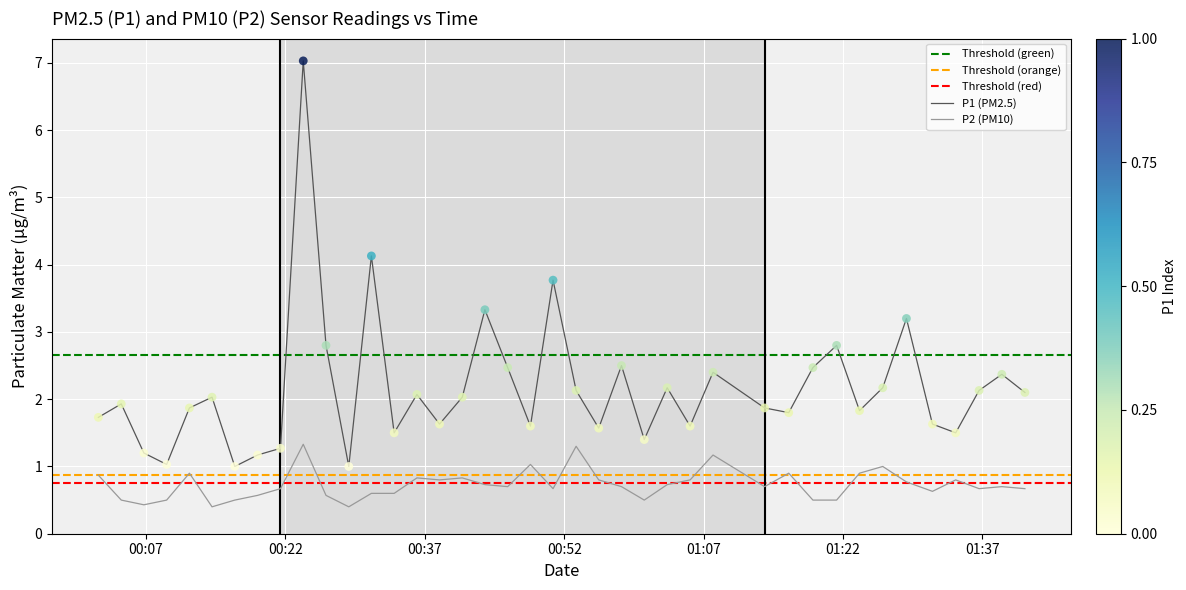

Which series has the largest total across all categories?

P1